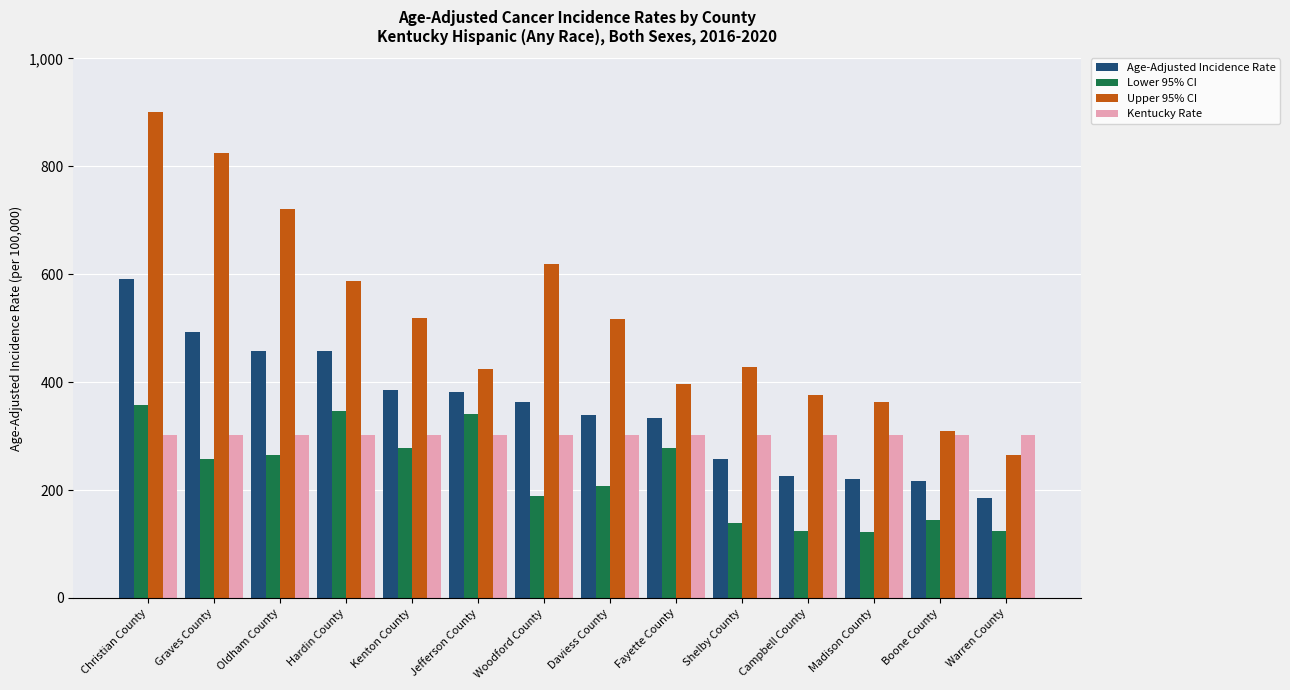

Rank the series by their maximum value, from highest to lowest.

Upper 95% CI, Age-Adjusted Incidence Rate, Lower 95% CI, Kentucky Rate